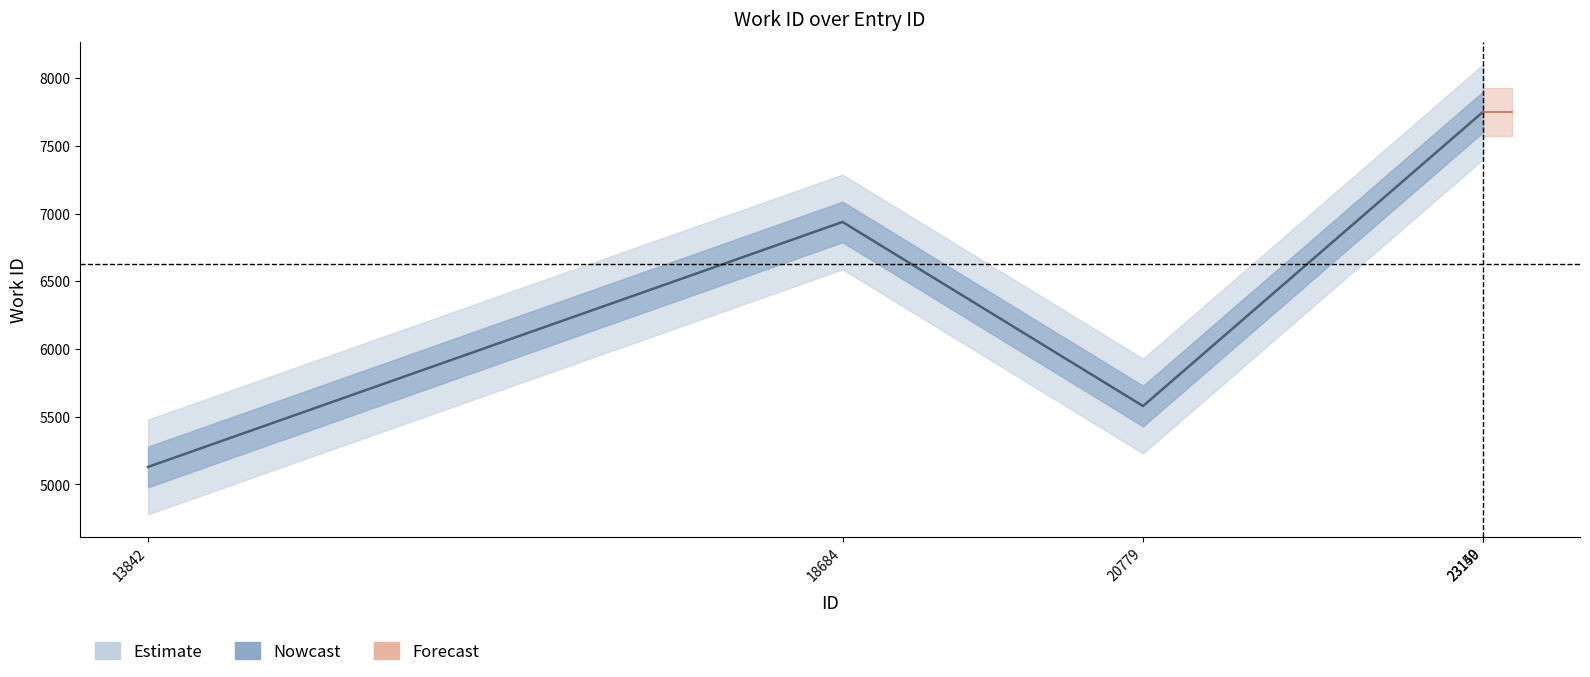

True or false: the data shows 4082 at 23149.

False